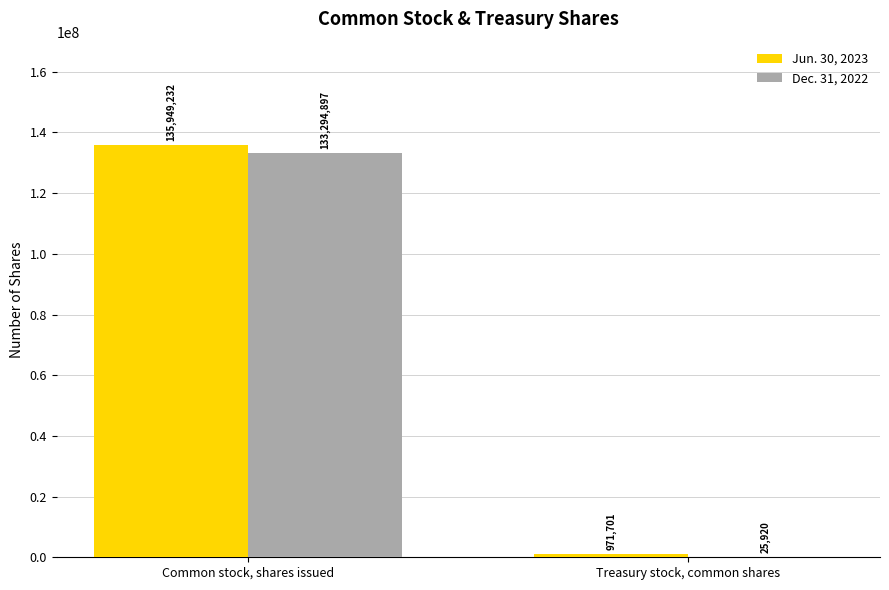

What are all the series names shown in the legend?

Jun. 30, 2023, Dec. 31, 2022